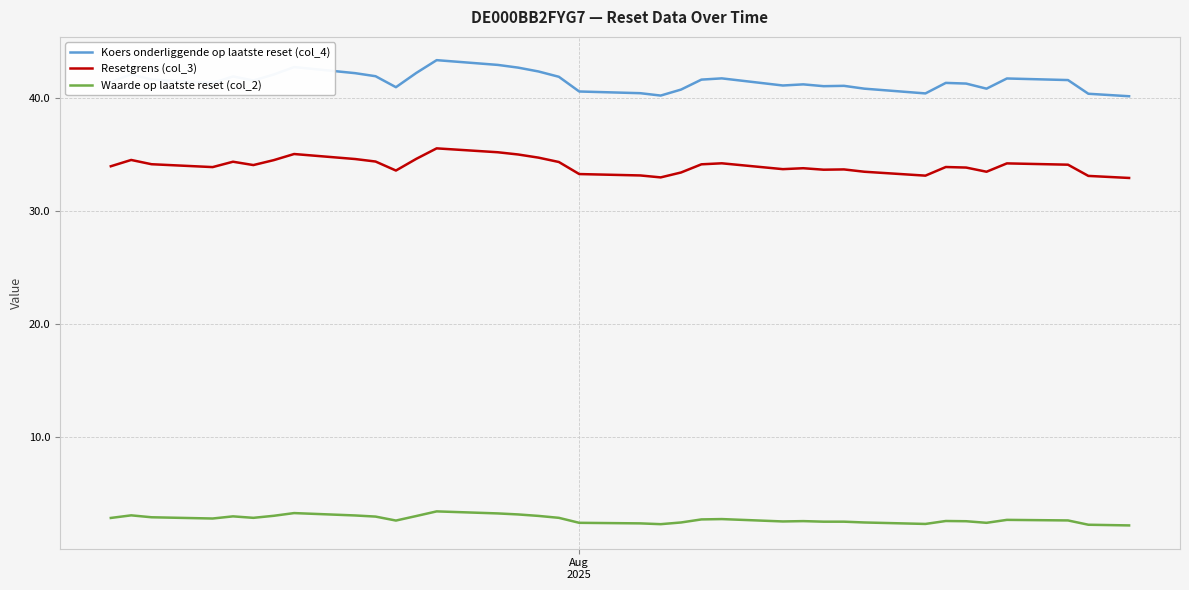

What is the maximum value for Koers onderliggende op laatste reset (col_4)?

43.3